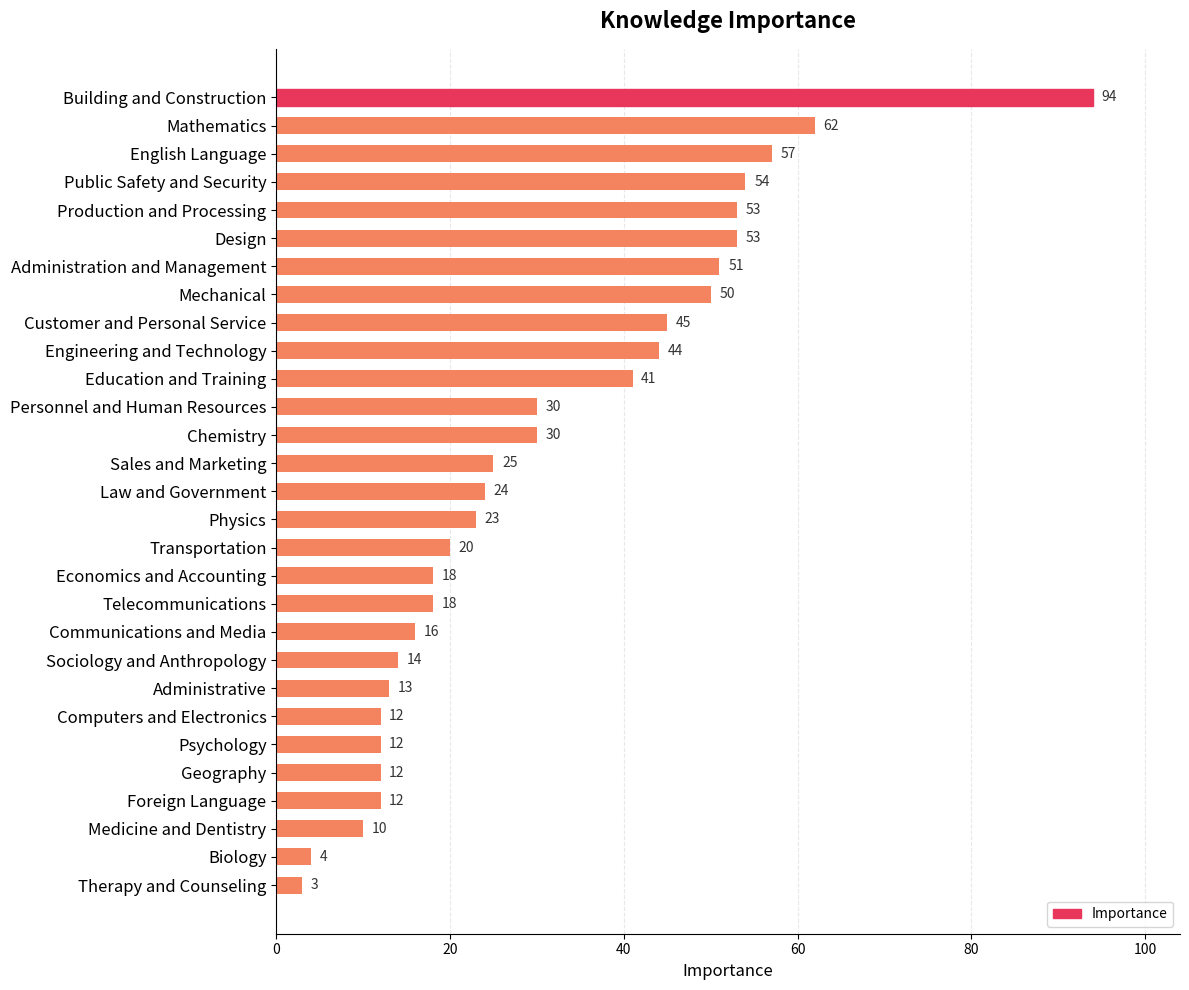

What position from the bottom is Sociology and Anthropology?

9